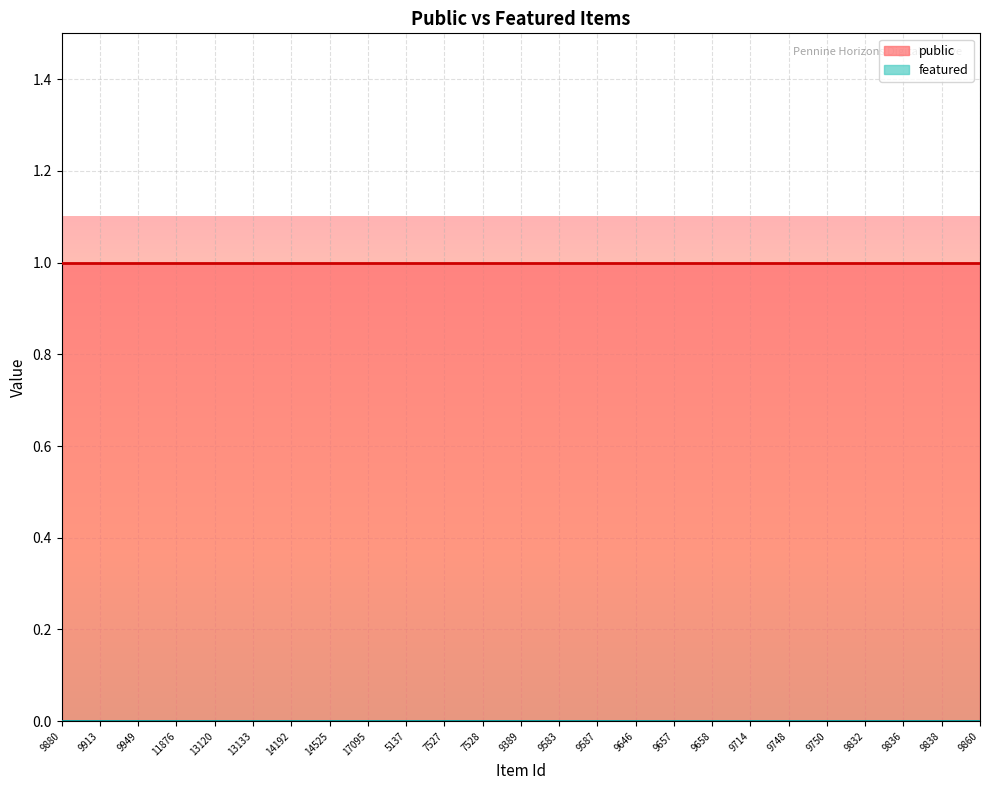

Where is public nearest to the value 1?

9880